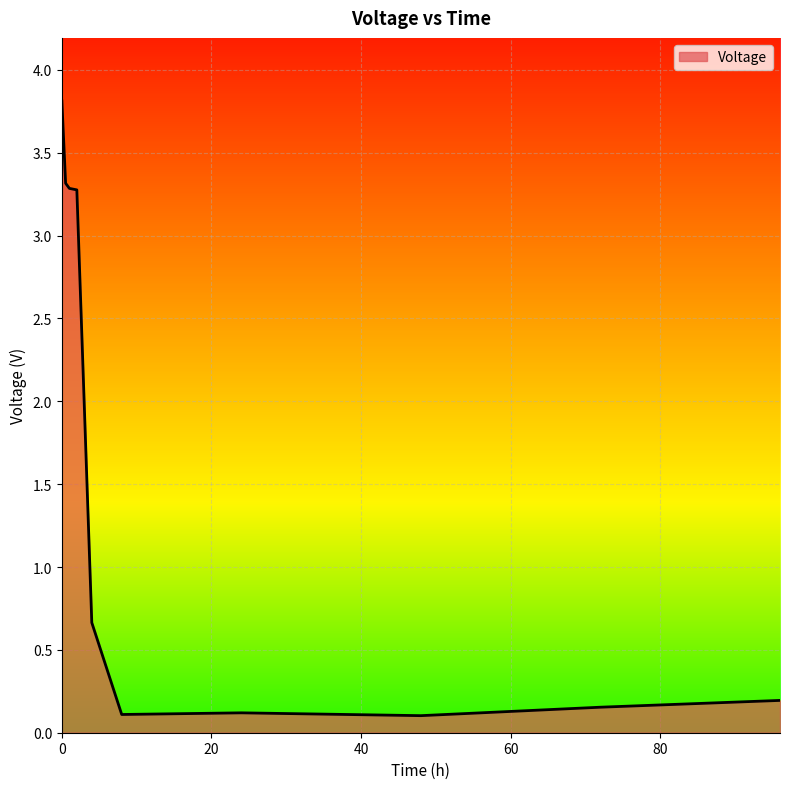

What is the difference between the maximum and minimum values?

3.7